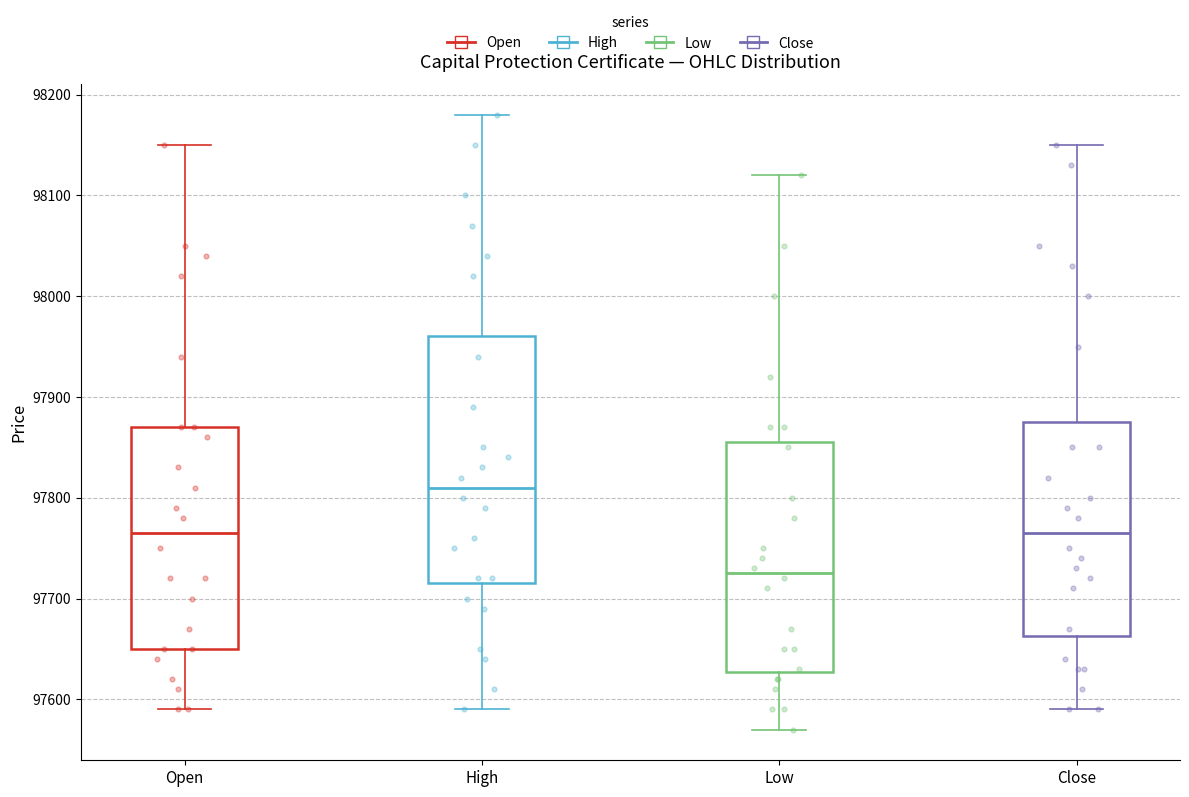

Which box's median line is the highest?

High